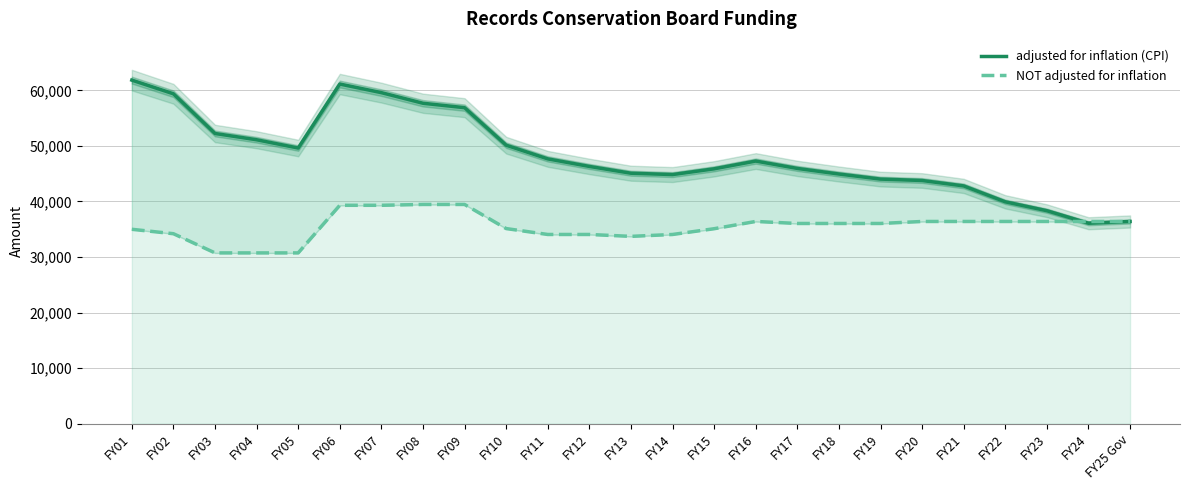

Reading left to right, what are all the values shown in this chart?

adjusted for inflation (CPI): FY01=61837	FY02=59377	FY03=52232	FY04=51105	FY05=49614	FY06=61132	FY07=59583	FY08=57674	FY09=56877	FY10=50128	FY11=47665	FY12=46305	FY13=45082	FY14=44840	FY15=45876	FY16=47272	FY17=45944	FY18=44937	FY19=44024	FY20=43772	FY21=42793	FY22=39932	FY23=38332	FY24=36077	FY25 Gov=36396
NOT adjusted for inflation: FY01=34989	FY02=34192	FY03=30740	FY04=30740	FY05=30740	FY06=39307	FY07=39307	FY08=39459	FY09=39459	FY10=35119	FY11=34056	FY12=34056	FY13=33715	FY14=34056	FY15=35092	FY16=36400	FY17=36036	FY18=36036	FY19=36036	FY20=36396	FY21=36396	FY22=36396	FY23=36396	FY24=36396	FY25 Gov=36396